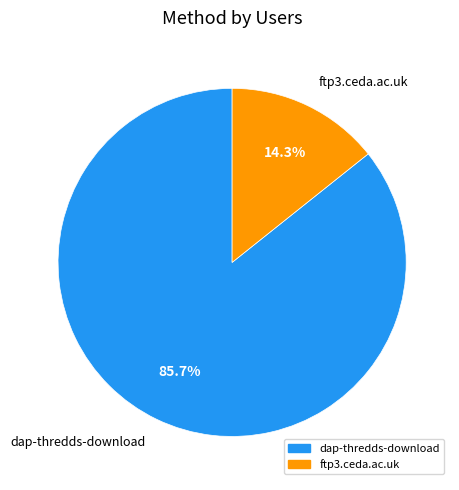

To the nearest percent, what is the difference between the ftp3.ceda.ac.uk and dap-thredds-download slice percentages?

71%